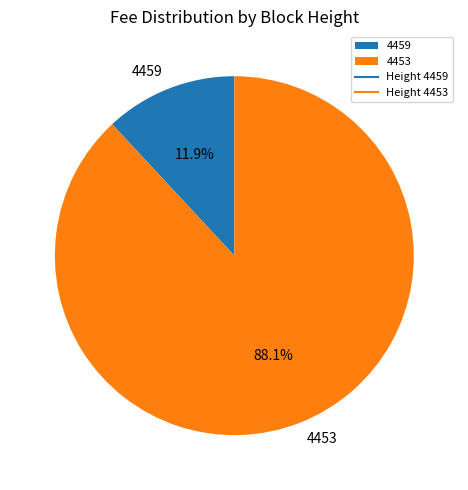

Approximately how many times larger is the value at 4453 compared to 4459?

7.4